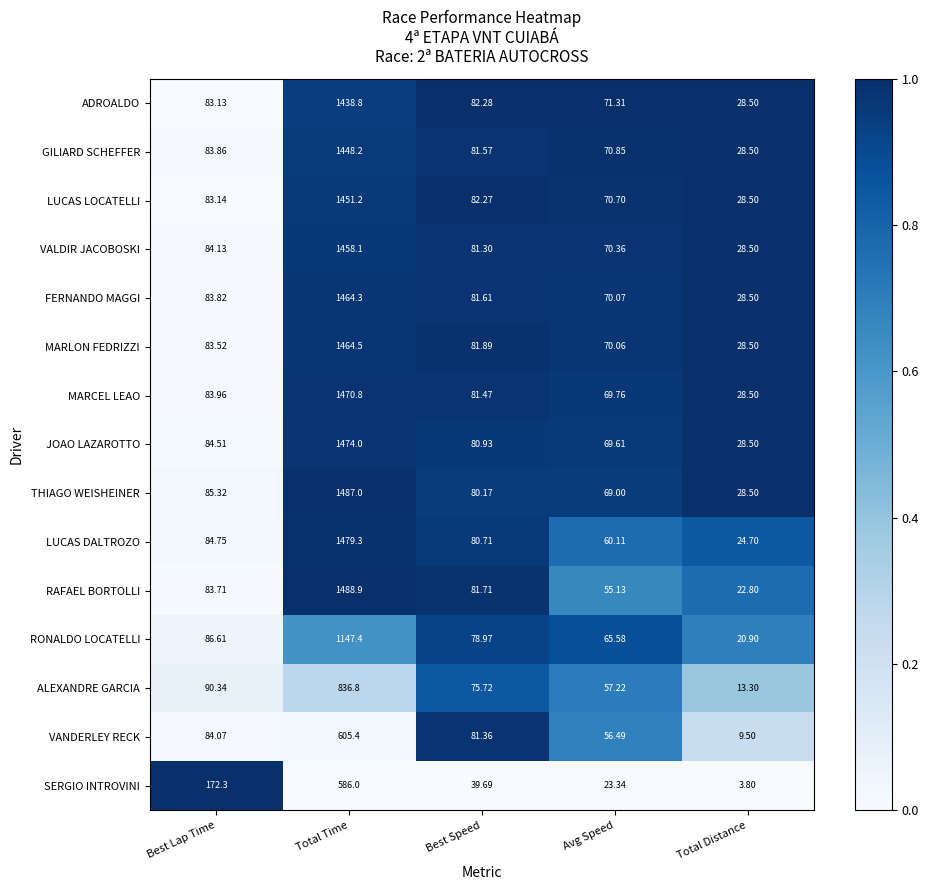

Which series has the largest total across all categories?

THIAGO WEISHEINER